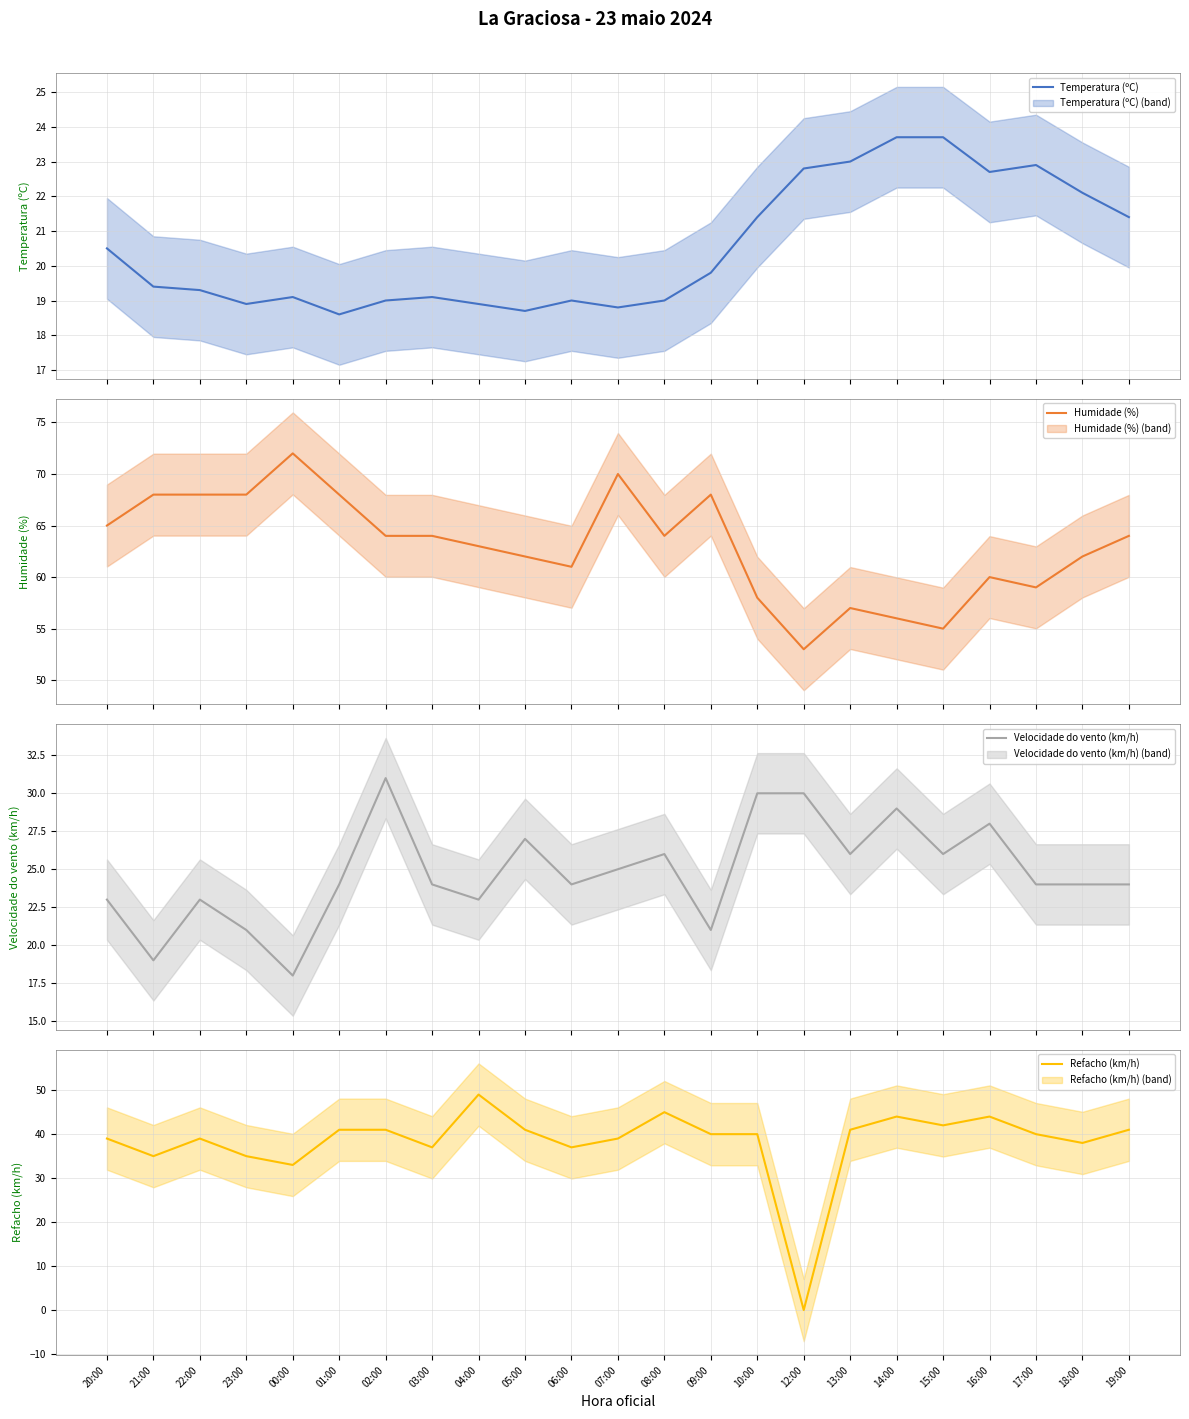

Where is Temperatura (ºC) nearest to the value 21?

10:00